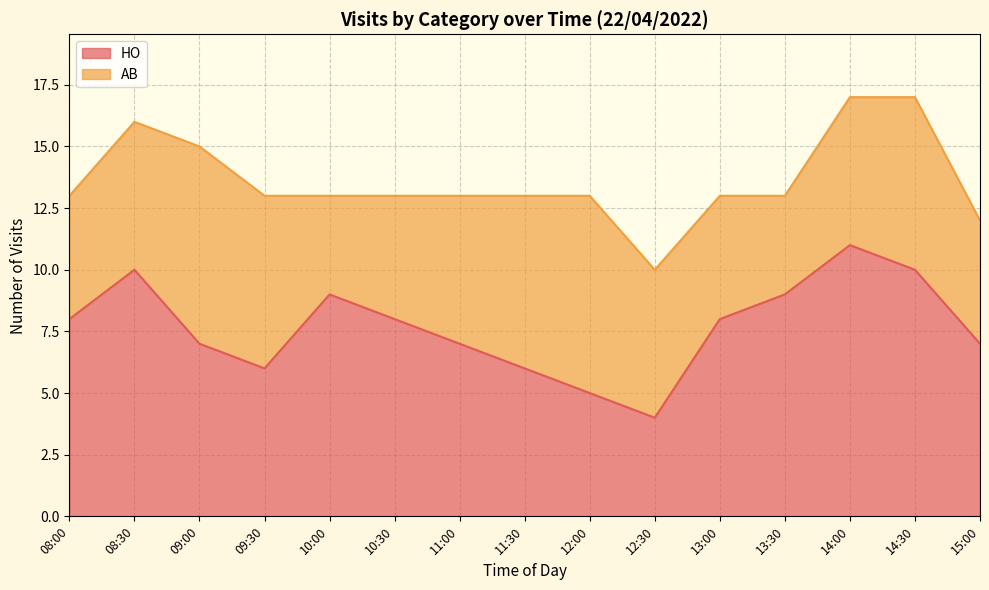

Where is the first local maximum?

08:30